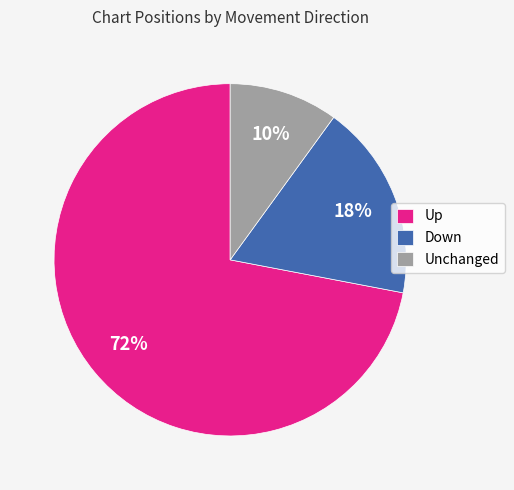

Which slice is the smallest?

Unchanged